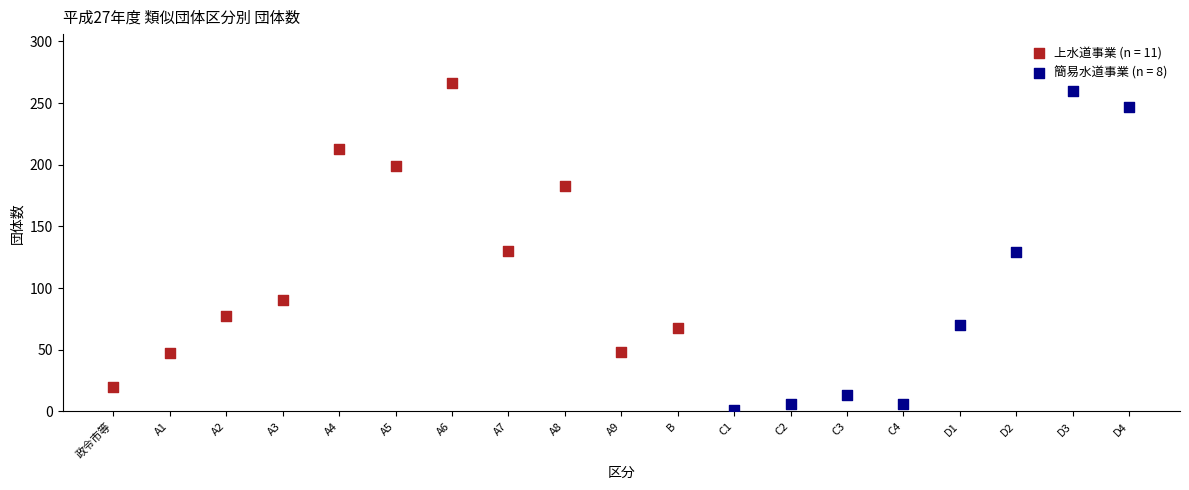

Which series has the largest Y range (max minus min)?

簡易水道事業 (n = 8)